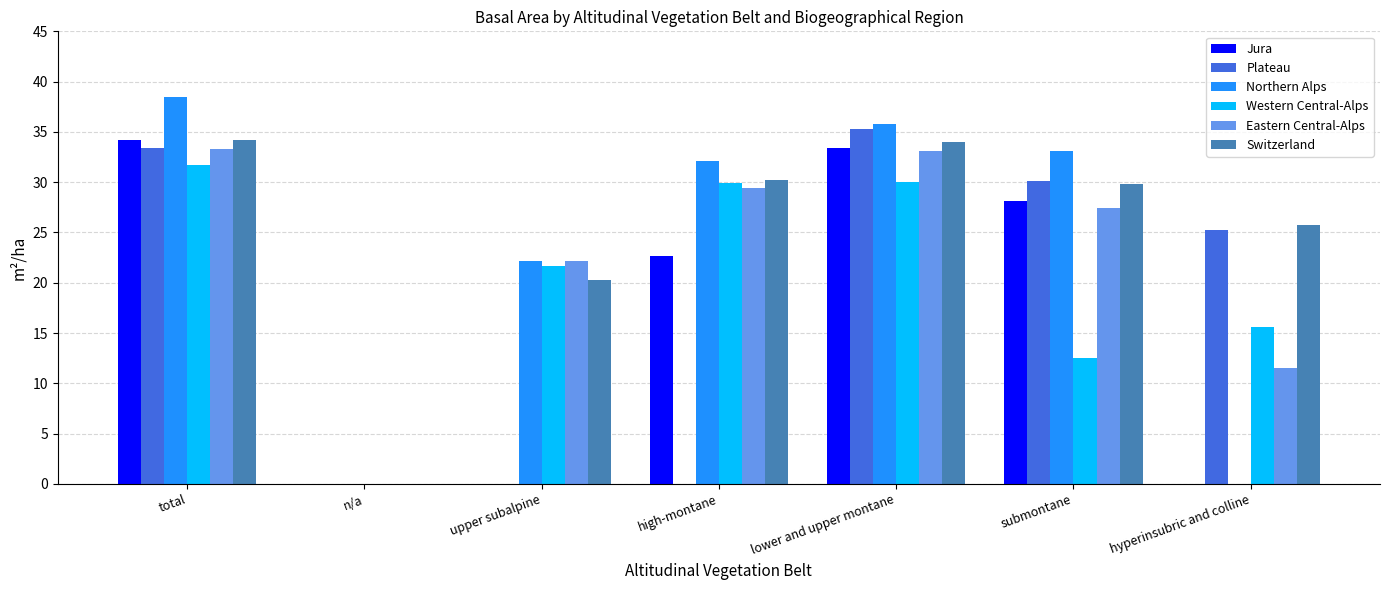

What is the total value across all series at total?

205.3